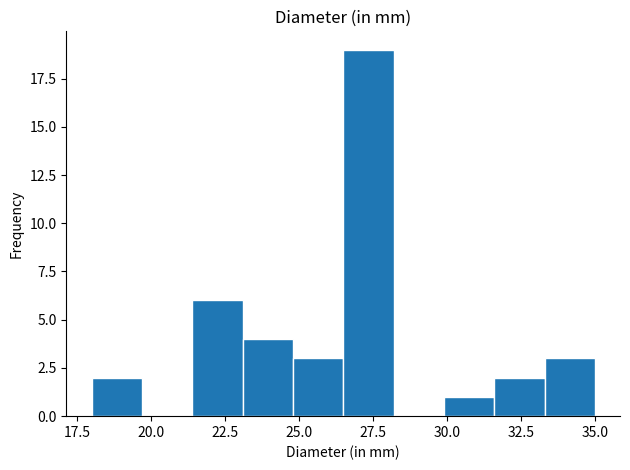

Around what value on the x-axis is the tallest bar? Give the approximate position of its centre, as read against the axis.

27.5